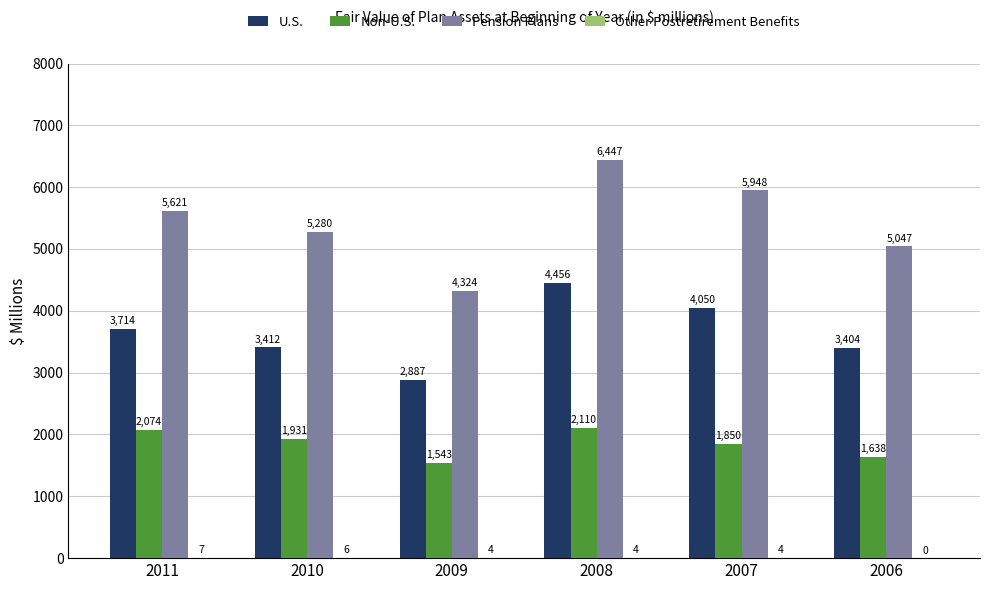

Is it true that U.S. equals 7262.9 at 2008?

False